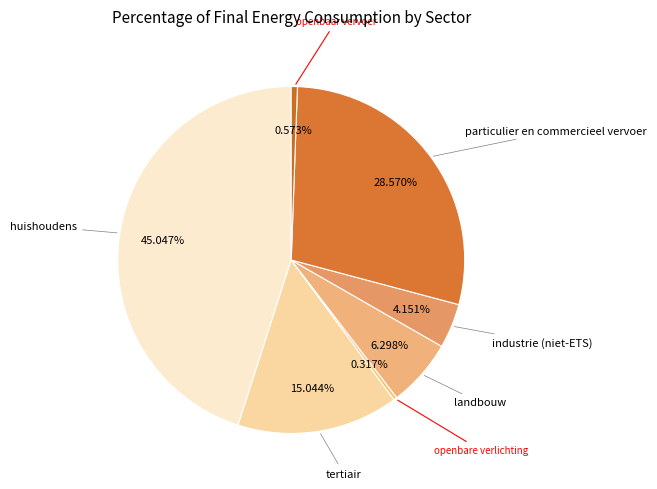

How many slices are in this pie chart?

7